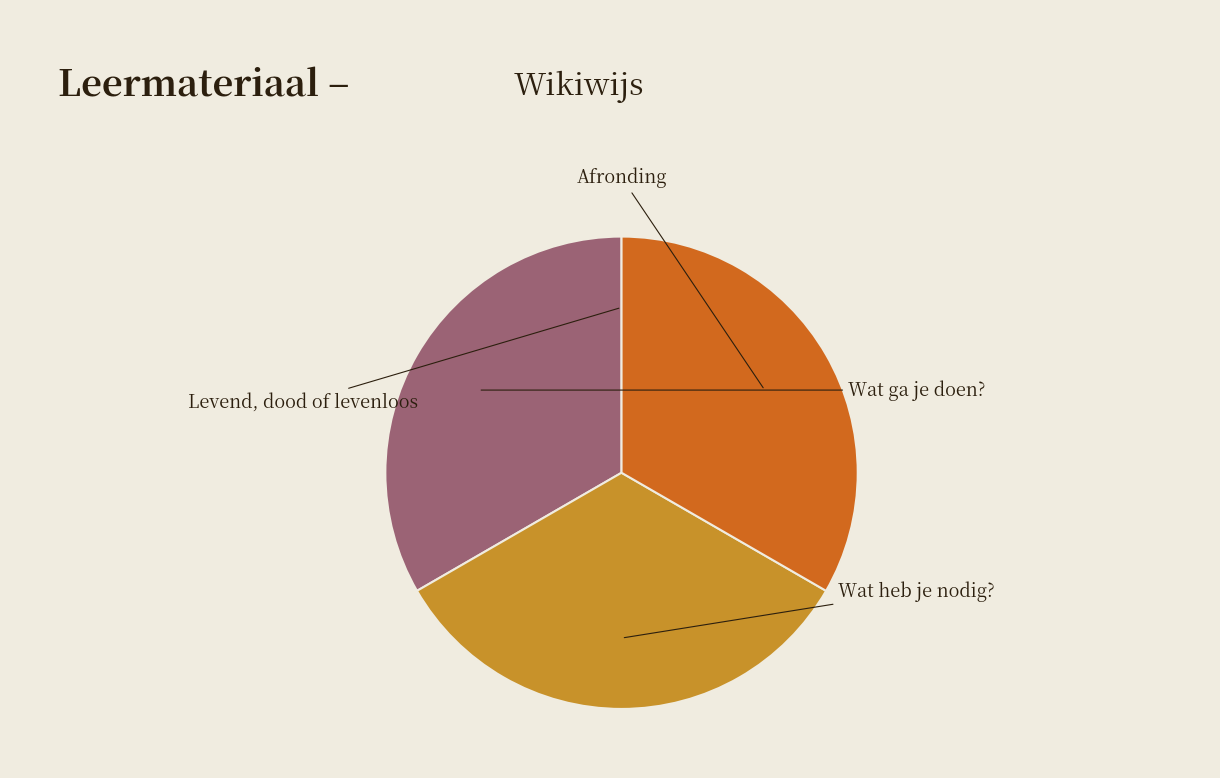

The Afronding slice represents 27% of the pie. True or false?

False